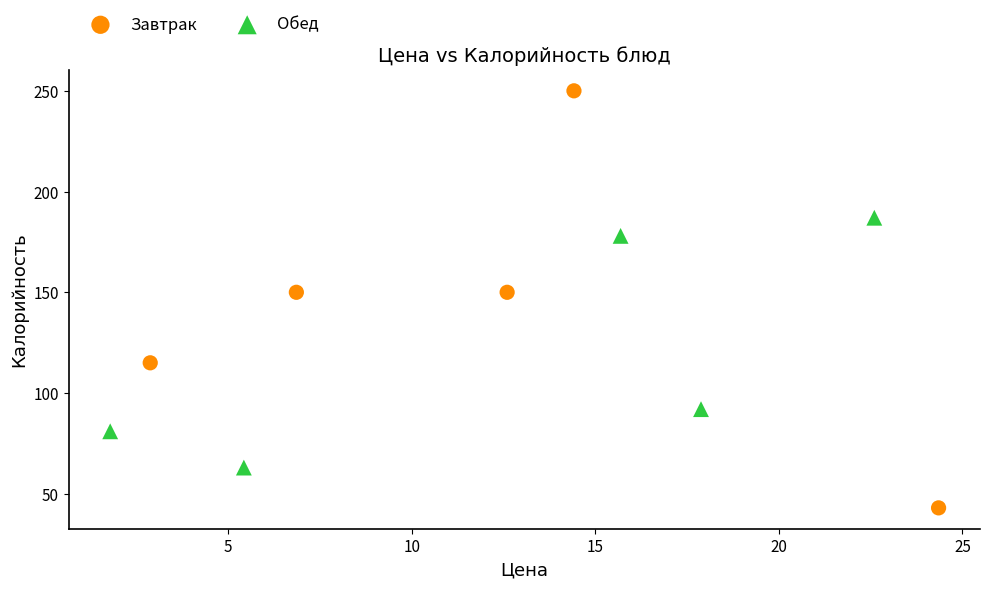

Which series has the widest spread of Y values?

Завтрак